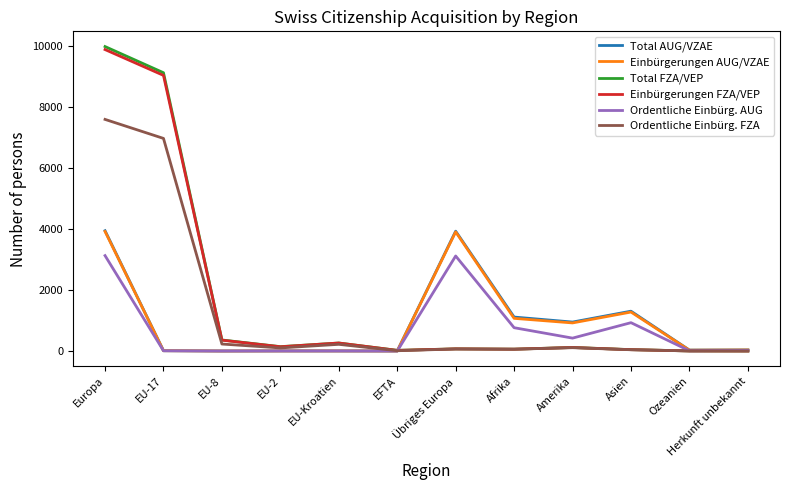

What is the highest value of the Einbürgerungen AUG/VZAE series?

3924